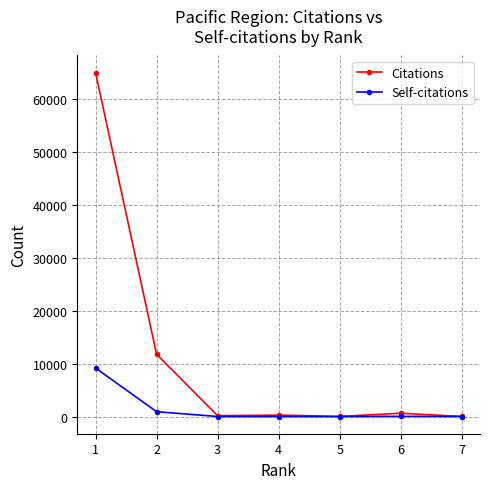

Is the value of Self-citations at 2 greater than the value of Citations at 1?

No